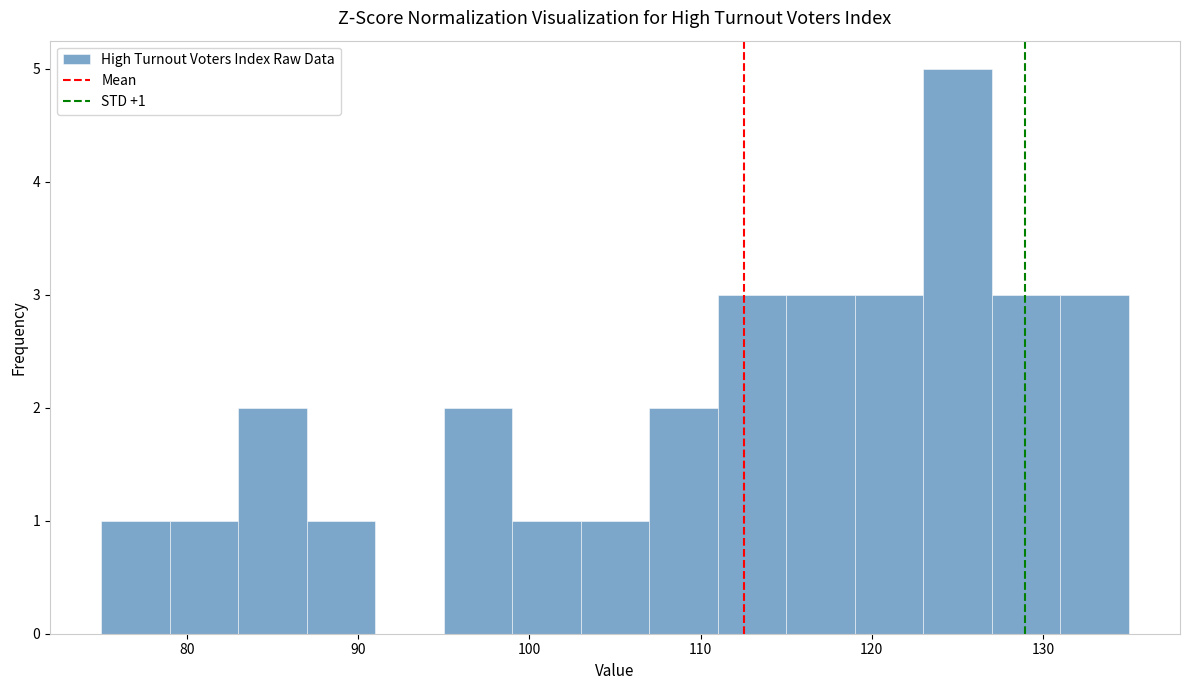

Over which range of the x-axis is the bar tallest?

123 to 127